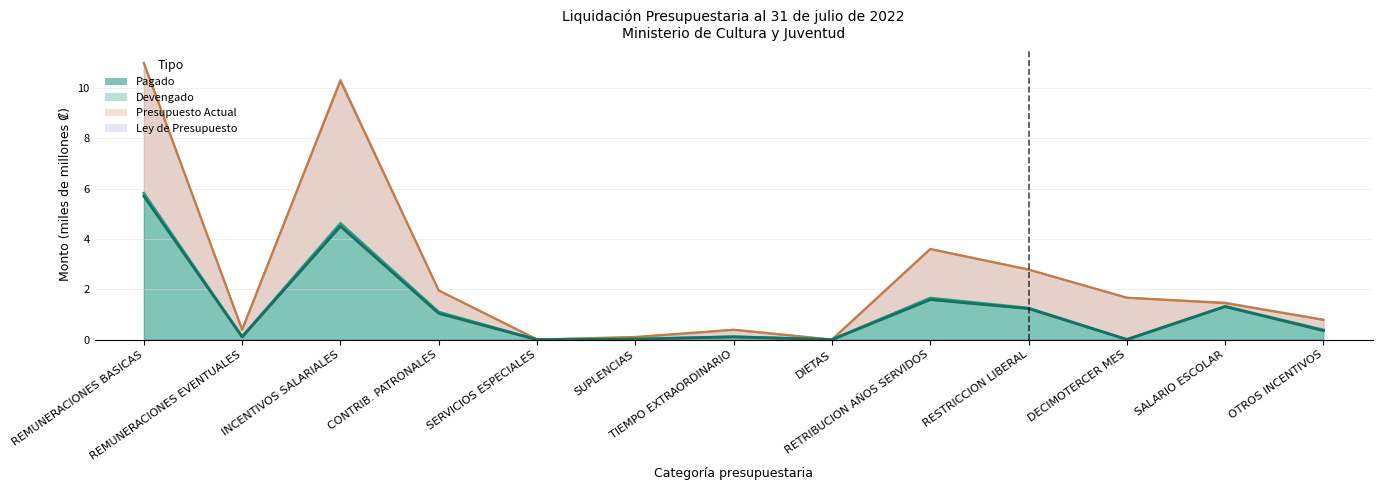

Between DECIMOTERCER MES and OTROS INCENTIVOS, which series saw the biggest shift?

Ley de Presupuesto